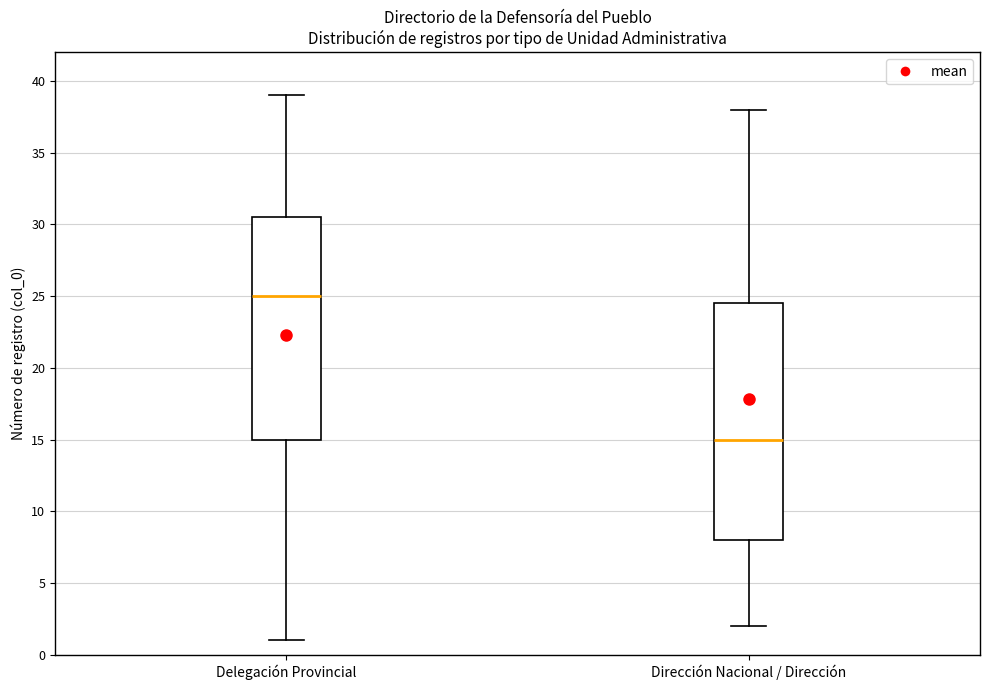

Where does the median line of the box for Dirección Nacional / Dirección sit on the y-axis? The values are not printed on the chart, so give them approximately, as read against the axis.

15.0